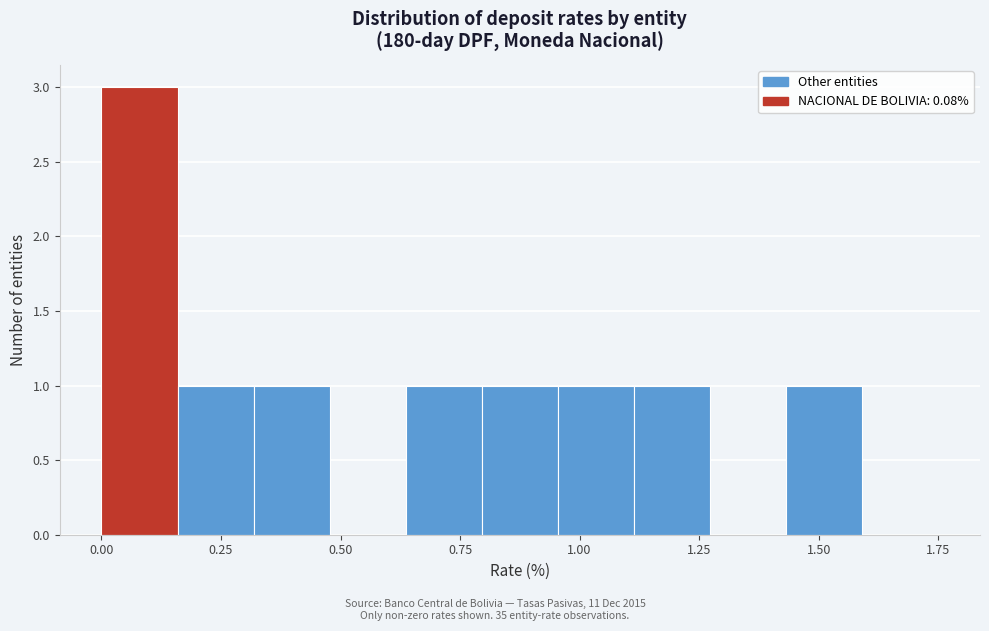

Read against the x-axis, roughly where is the centre of the tallest bar?

0.10